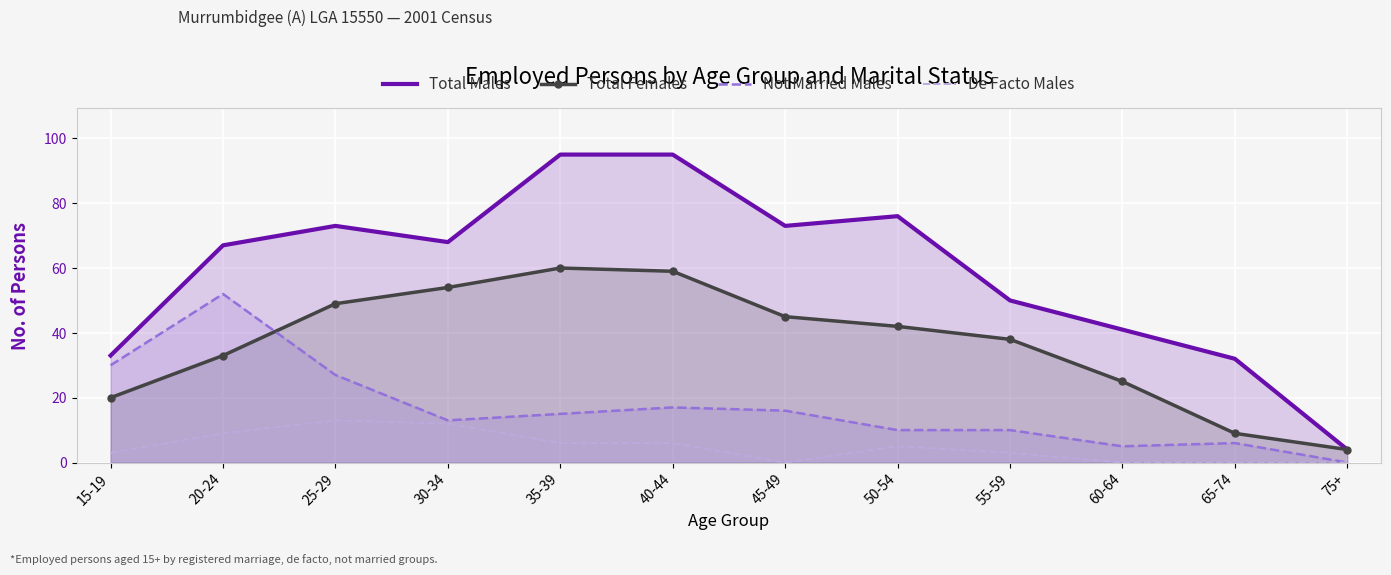

What is the average value of the Not Married Males series?

17